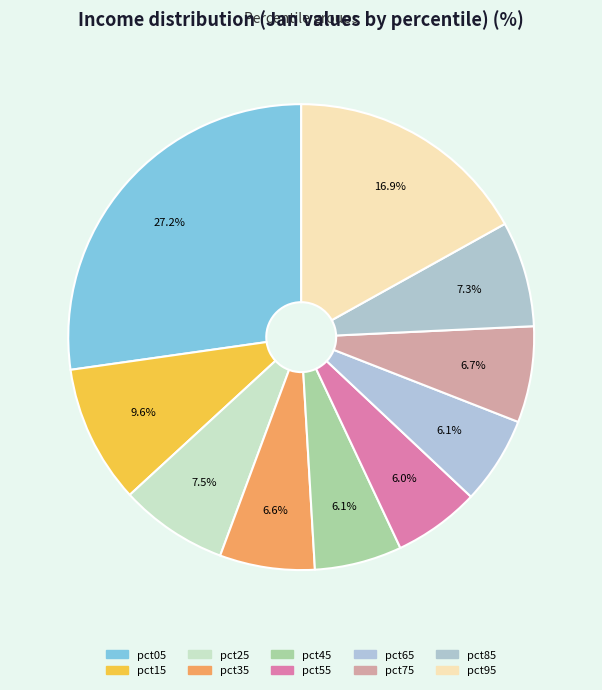

Between pct15 and pct75, which is larger?

pct15